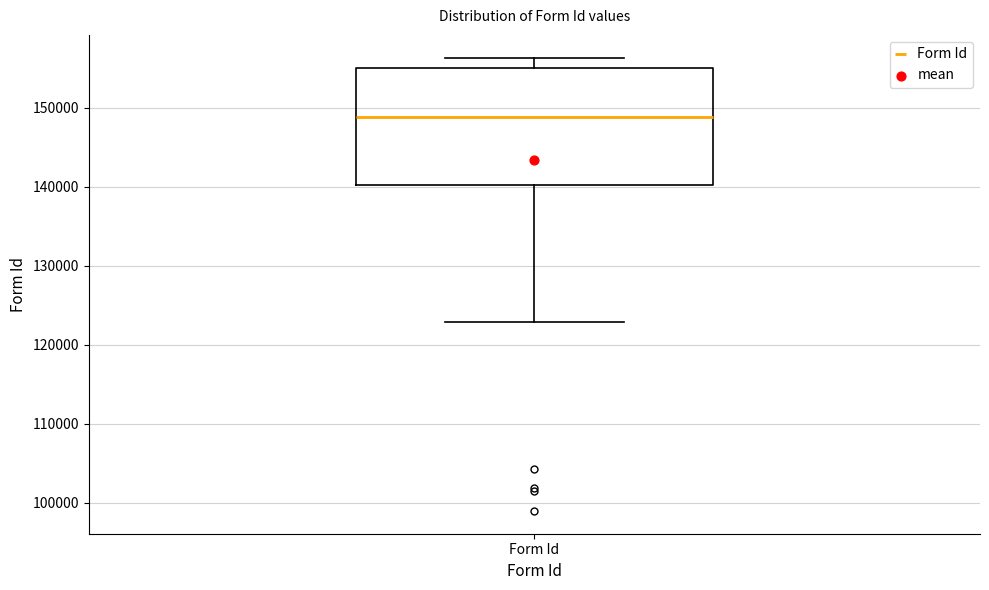

Transcribe this box plot: give where the median line is, the range the box spans, and where the two whiskers end, as read against the y-axis. The values are not printed on the chart, so give them approximately, as read against the axis.

median 149000, box 140000 to 155000, whiskers 123000 to 156000